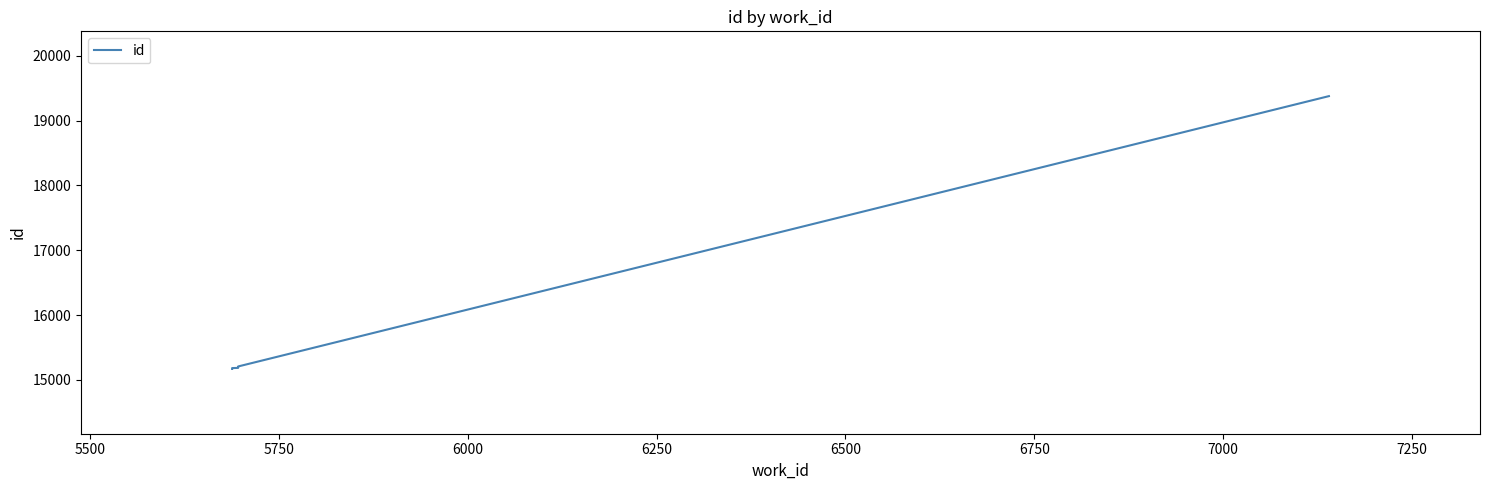

How many lines are shown in the chart?

1